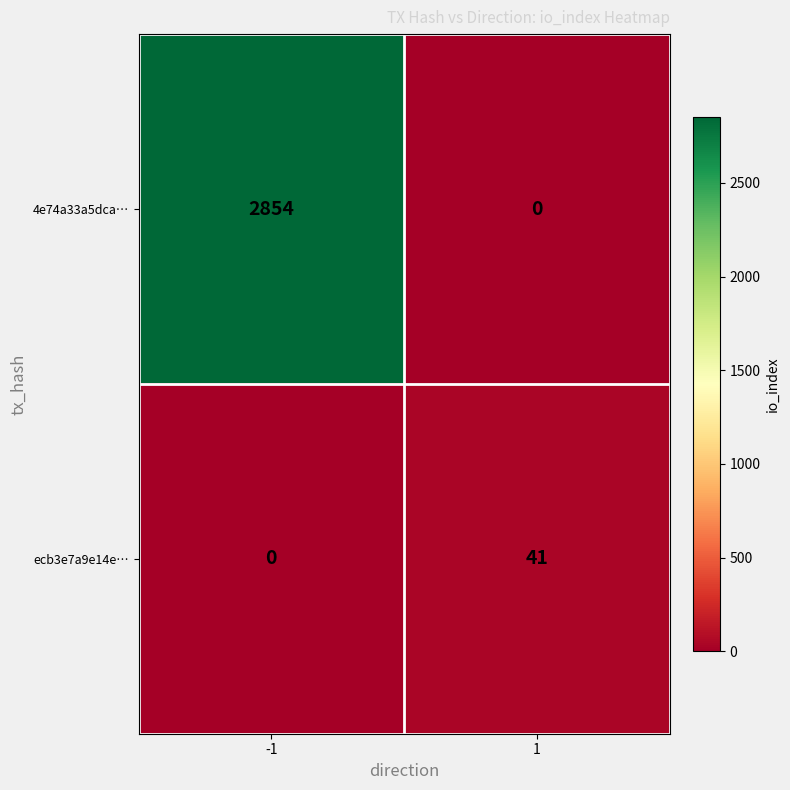

What is the difference between the maximum and minimum values in the ecb3e7a9e14e… series?

41